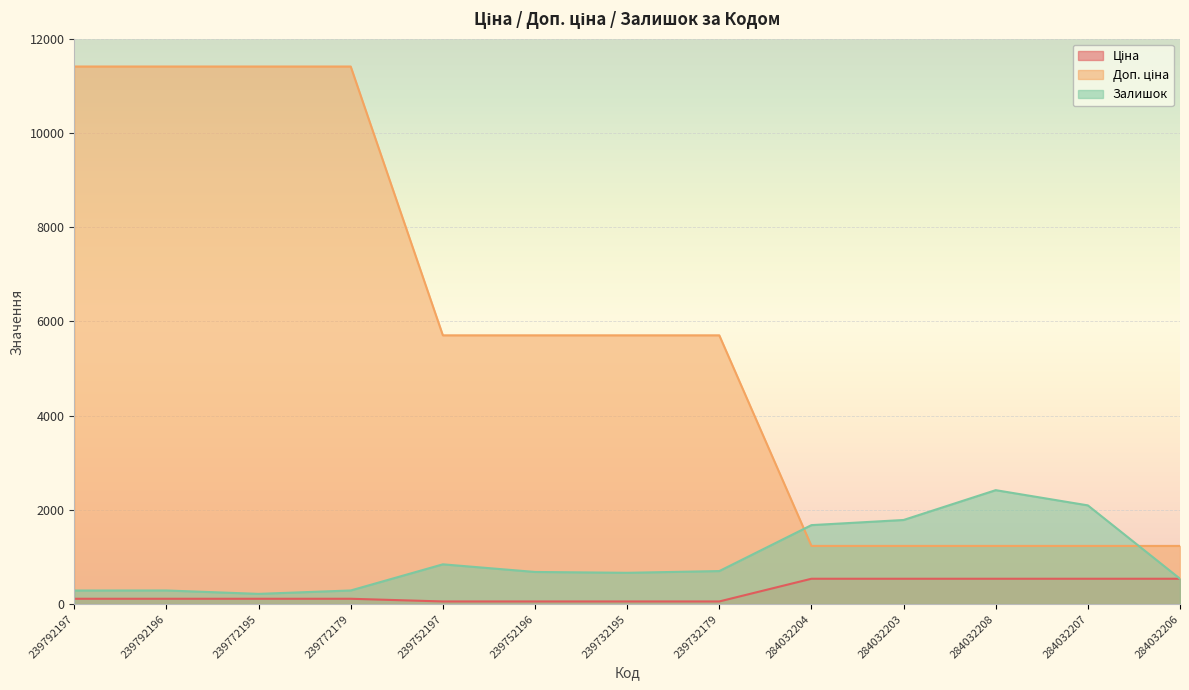

What is the difference between the Залишок values at 284032206 and 284032204?

1138.0